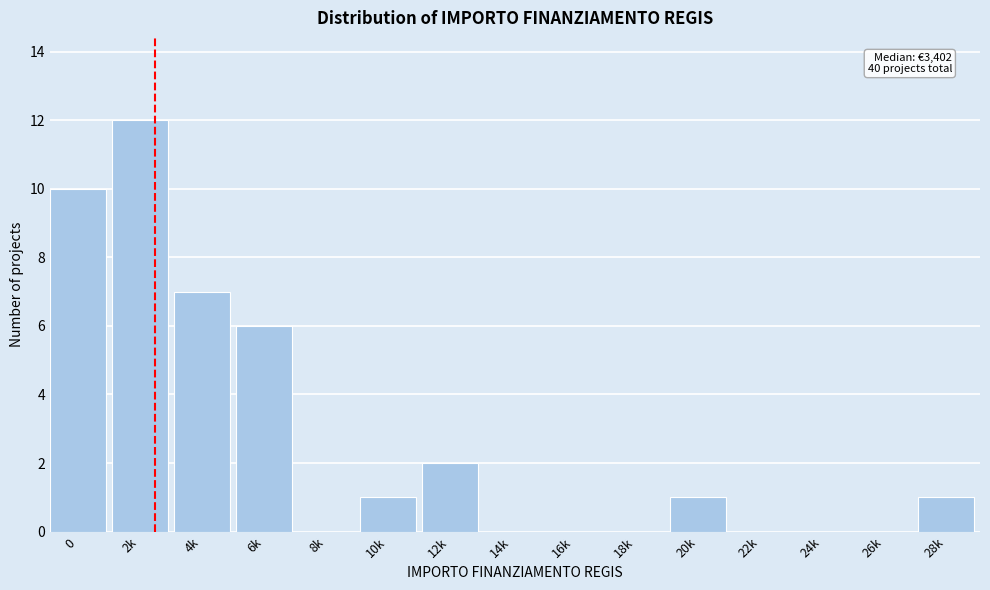

Reading right to left, list all the values displayed in this chart.

28k=1	26k=0	24k=0	22k=0	20k=1	18k=0	16k=0	14k=0	12k=2	10k=1	8k=0	6k=6	4k=7	2k=12	0=10